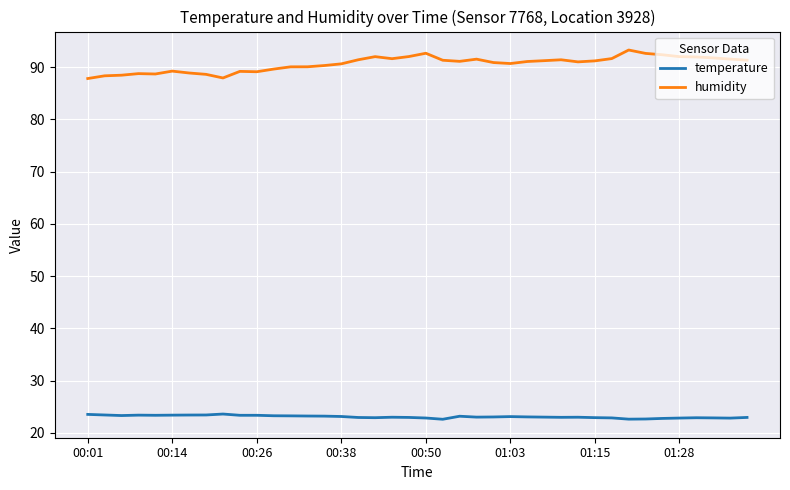

Rank the series by their average value, from highest to lowest.

humidity, temperature